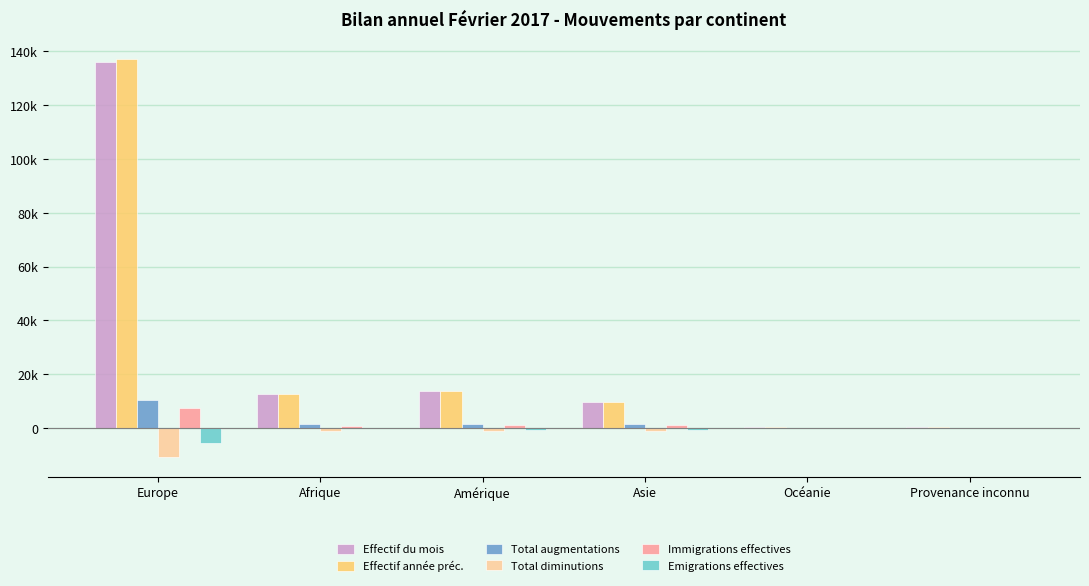

Is it true that Total diminutions equals -7 at Provenance inconnu?

True